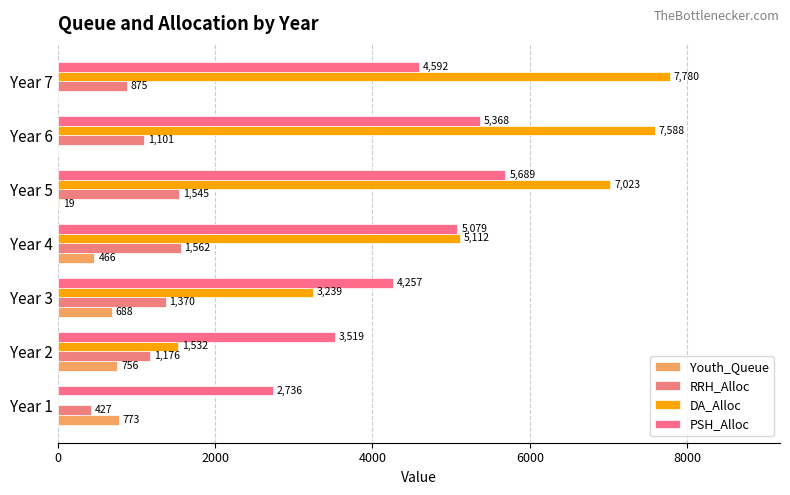

Which series has the largest total across all categories?

DA_Alloc